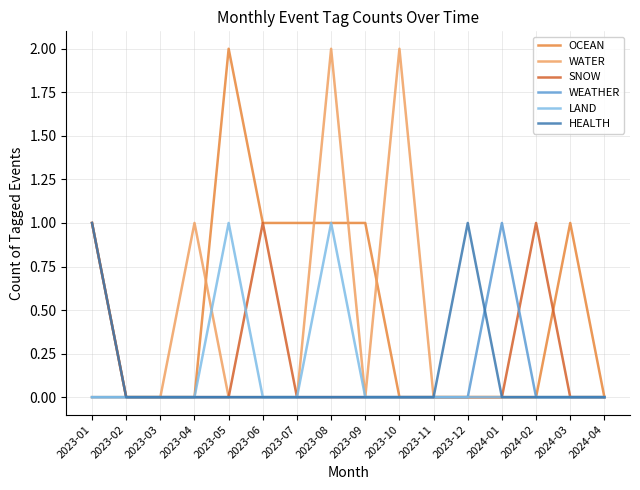

Is it true that HEALTH equals 0 at 2024-02?

True